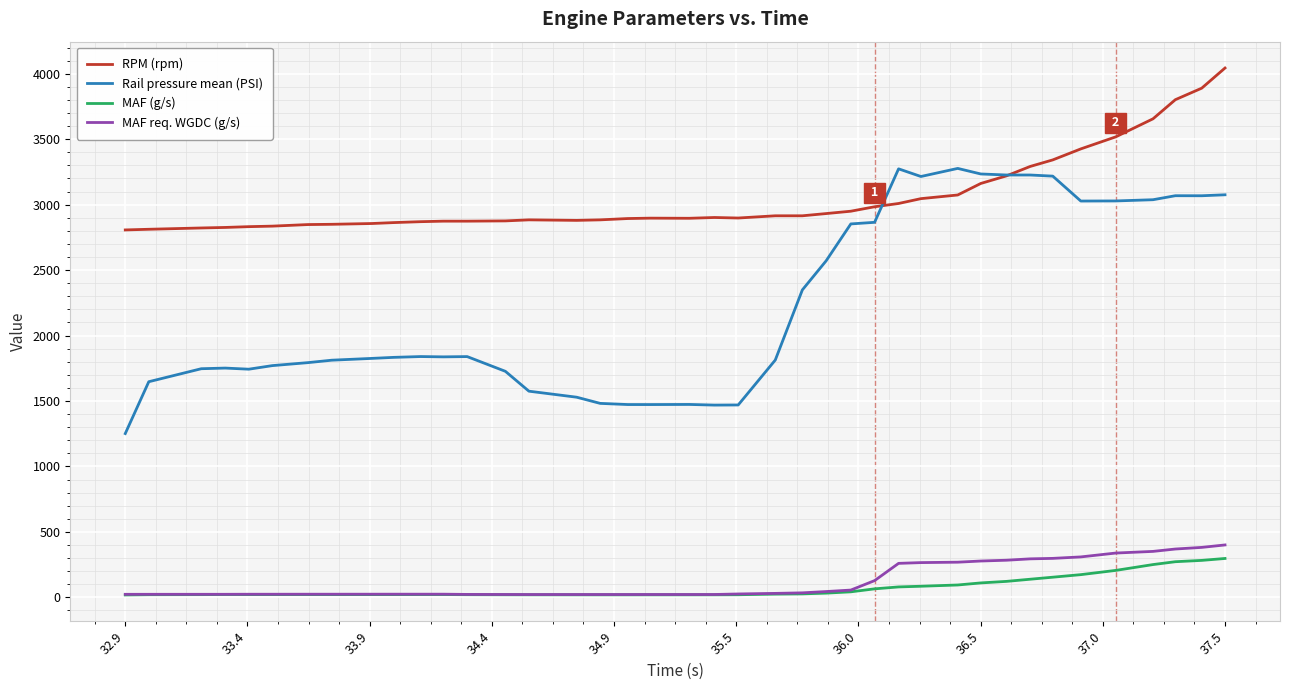

What is the highest value of the Rail pressure mean (PSI) series?

3277.0